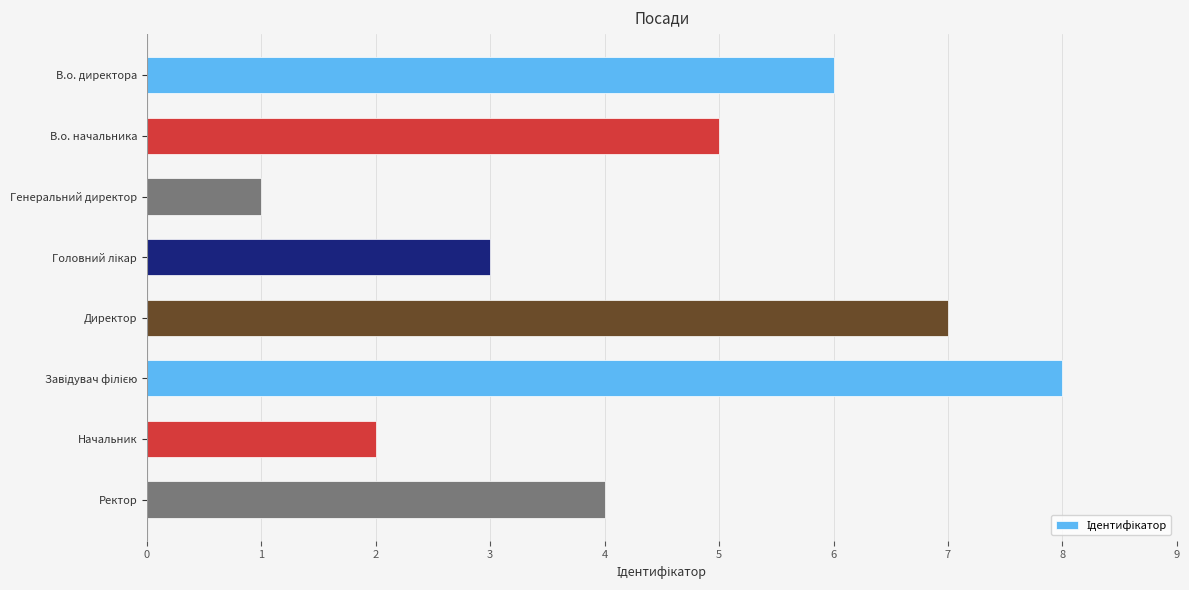

At which category does the chart reach its minimum across all series?

Генеральний директор